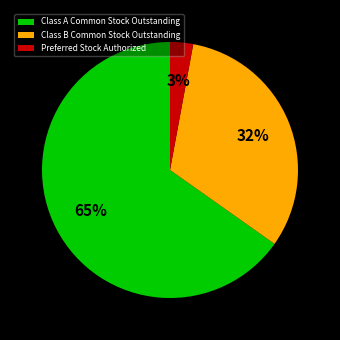

Do Preferred Stock Authorized and Class B Common Stock Outstanding together represent more than half of the pie?

No